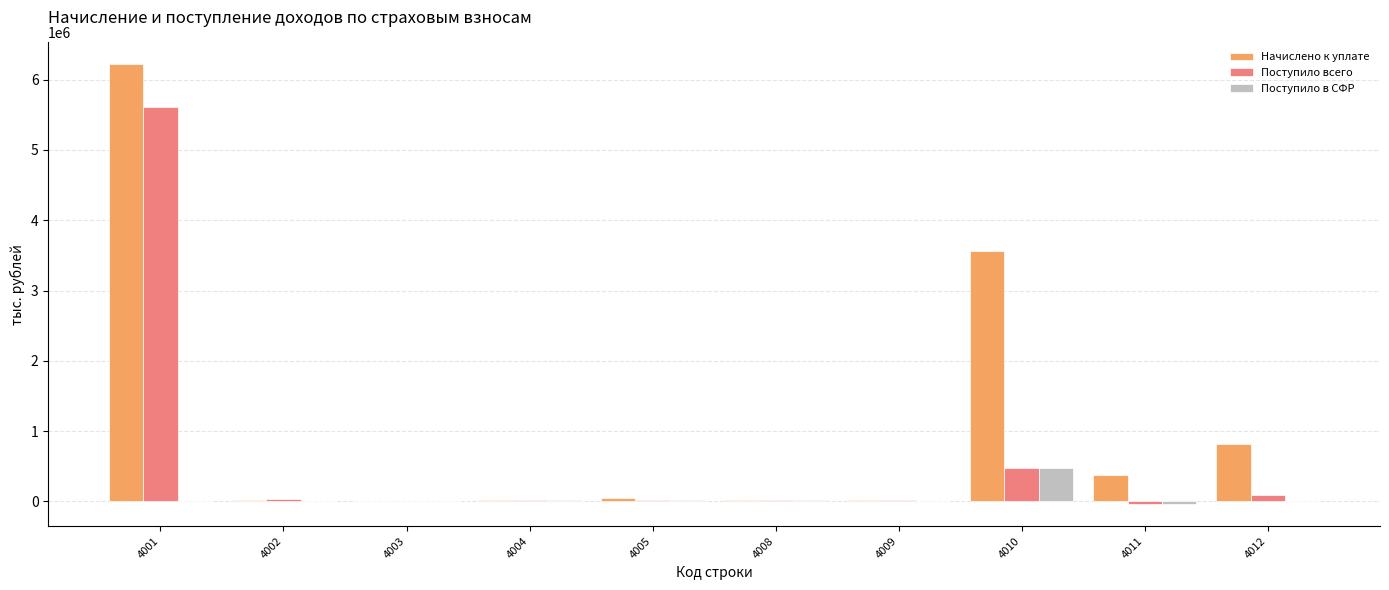

What is the sum of the Начислено к уплате values at 4008 and 4012?

838187